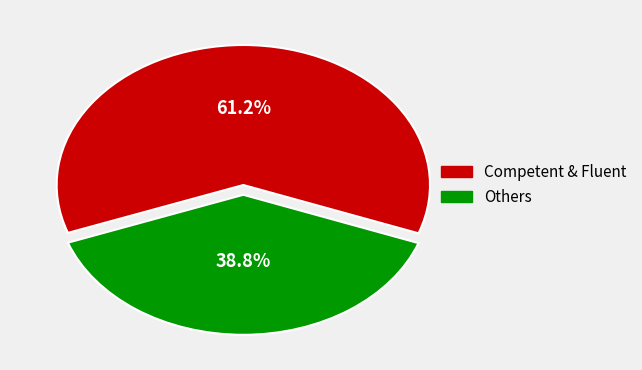

Is there a majority slice in this chart?

Yes